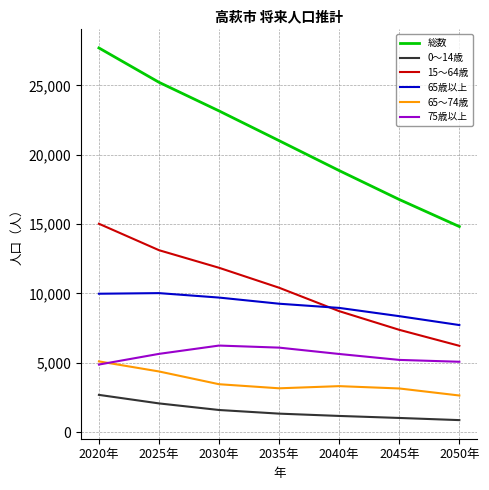

The 65歳以上 series shows 4146 at 2045年. True or false?

False